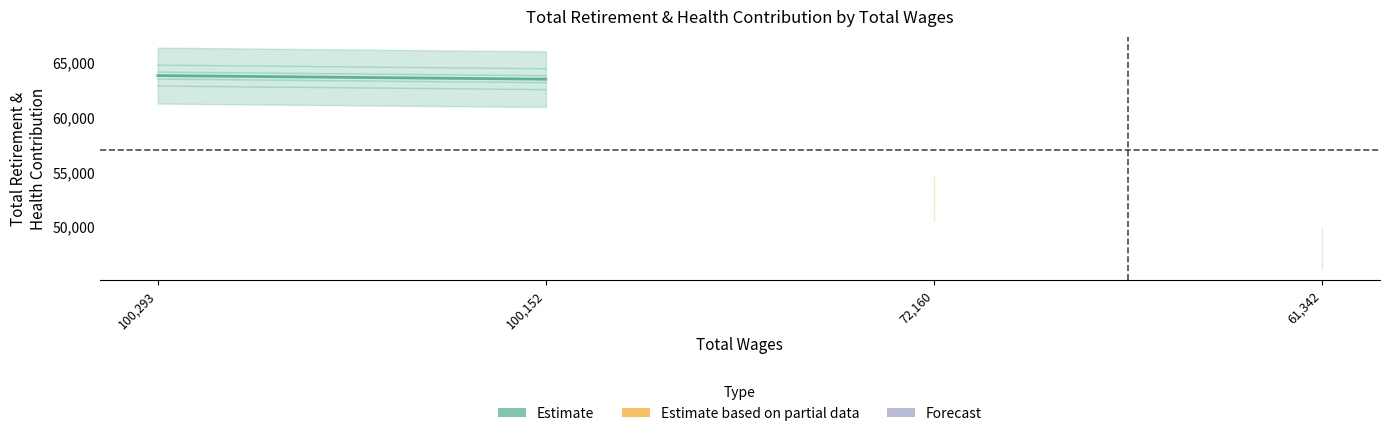

True or false: the data has more than 0 interior local peaks.

False